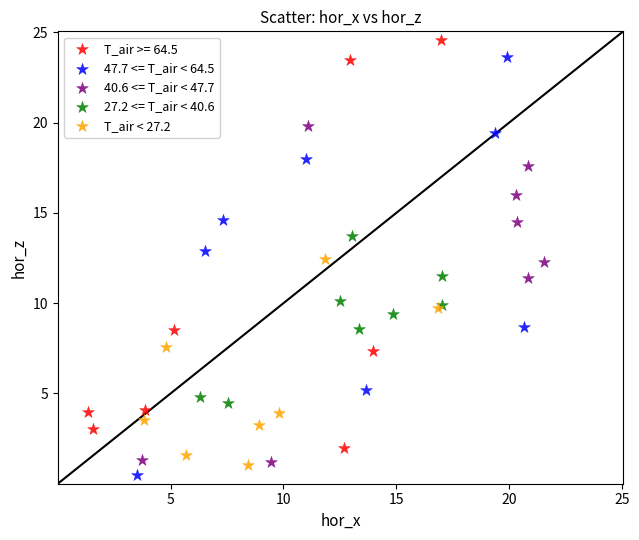

Which series reaches the maximum Y coordinate?

T_air >= 64.5